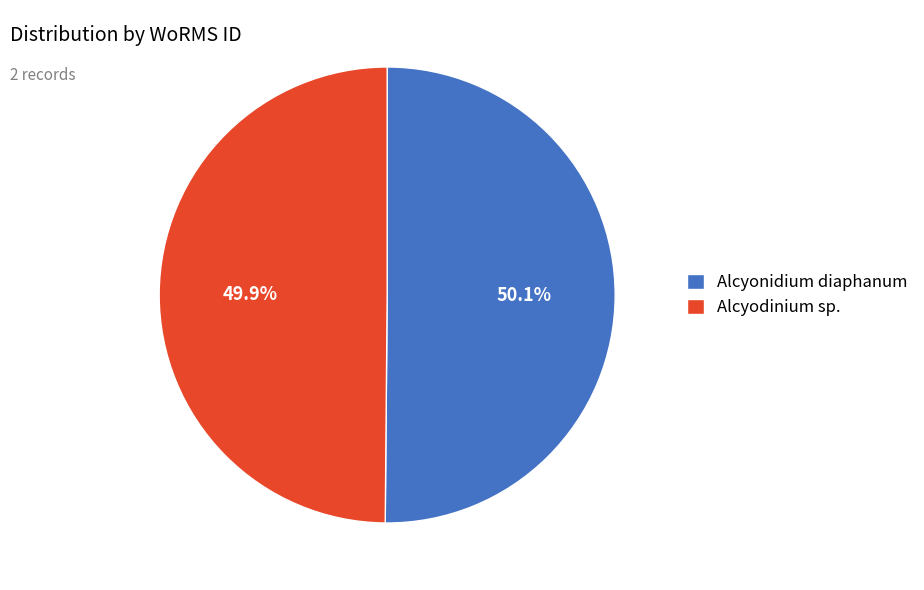

Is there any slice that represents more than half of the pie?

Yes